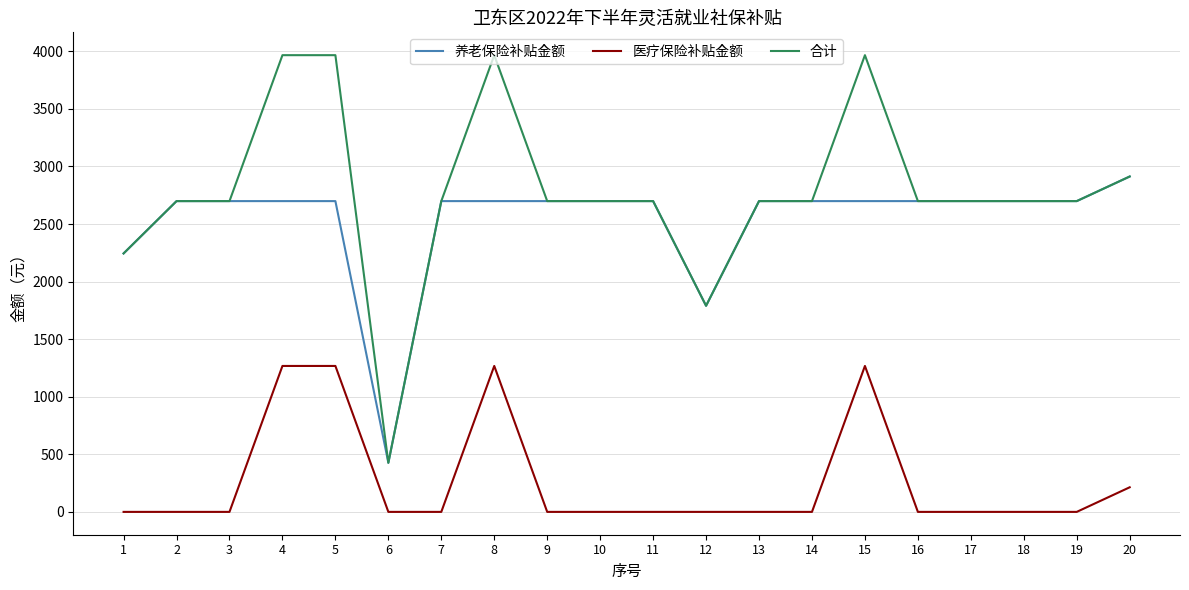

The value of 医疗保险补贴金额 at 13 is 510.8. True or false?

False